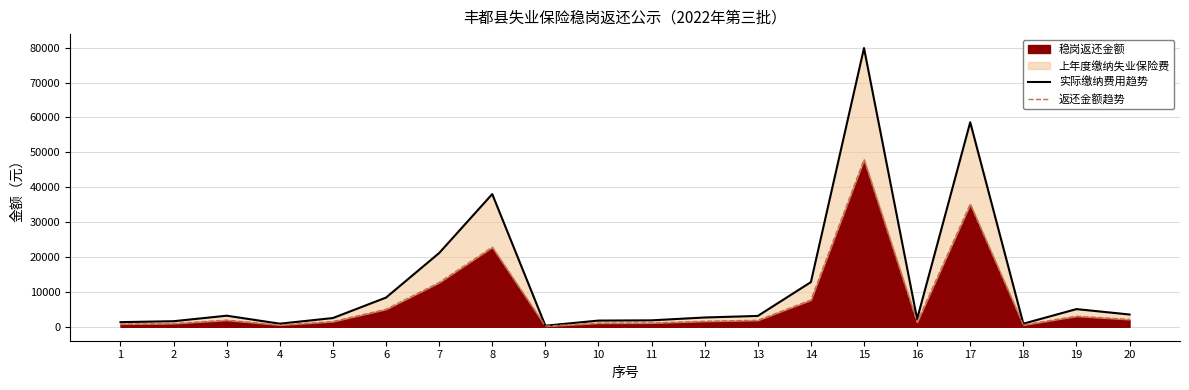

True or false: 返还金额趋势 and 实际缴纳费用趋势 cross at least once.

False